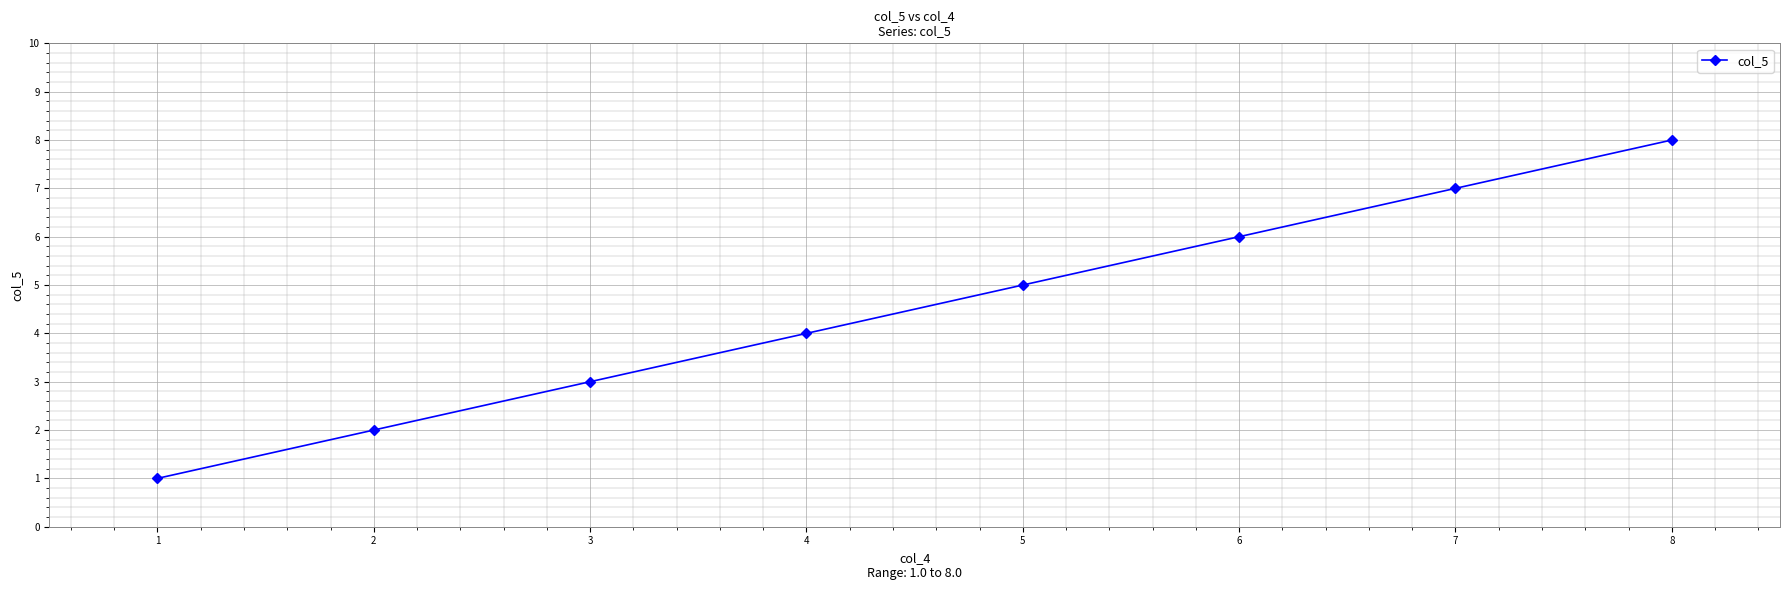

Rank the categories by value from lowest to highest.

1, 2, 3, 4, 5, 6, 7, 8